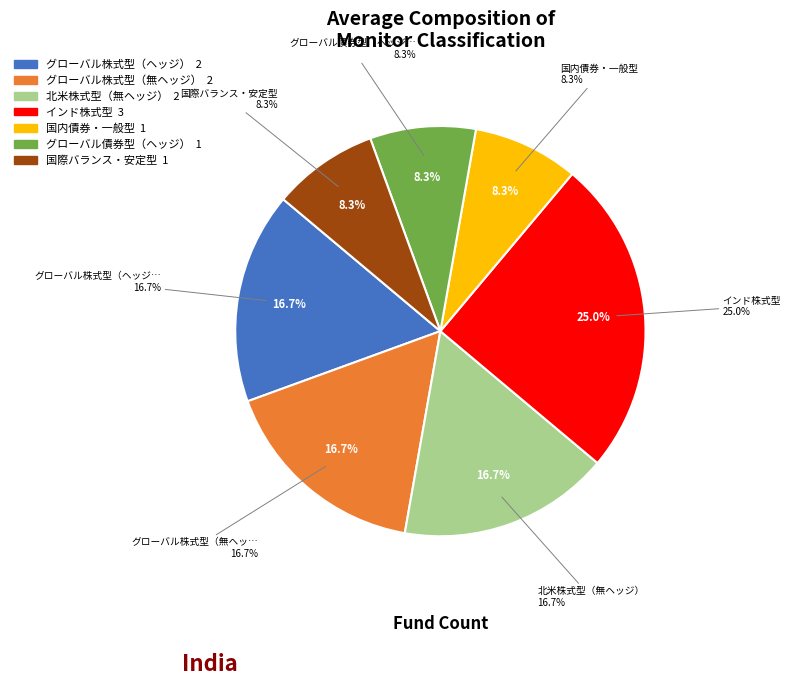

True or false: グローバル株式型（ヘッジ） accounts for 17% of the total.

True